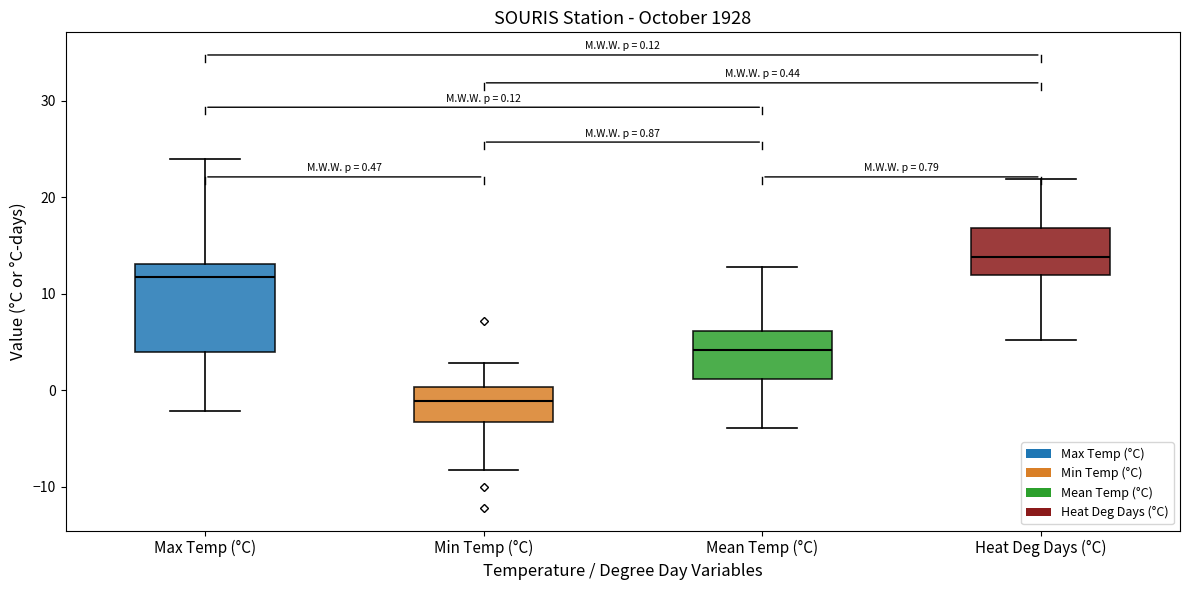

Which box is the tallest, from its lower edge to its upper edge?

Max Temp (°C)